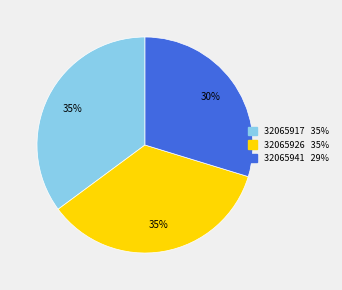

The 32065941 slice represents 16% of the pie. True or false?

False